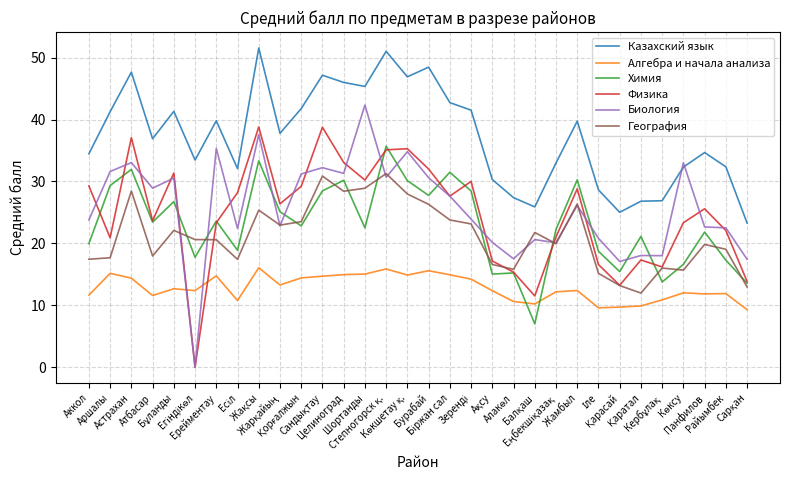

List the series in order of their peak value, lowest first.

Алгебра и начала анализа, География, Химия, Физика, Биология, Казахский язык